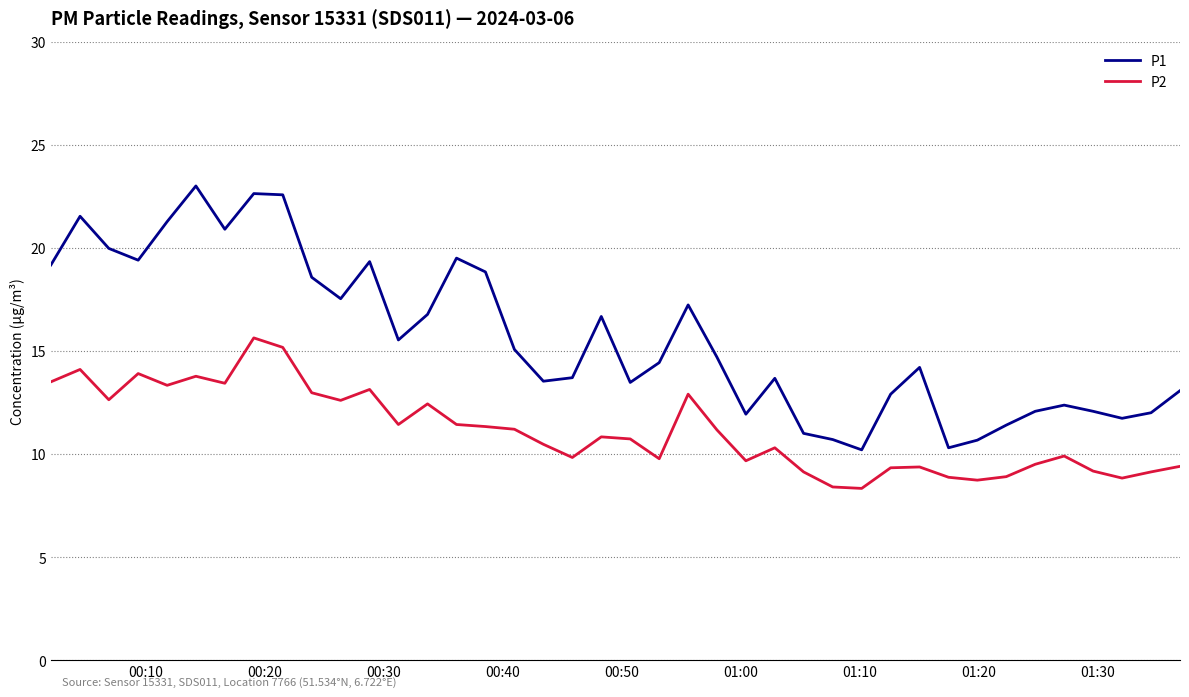

What is the maximum value for P1?

23.0